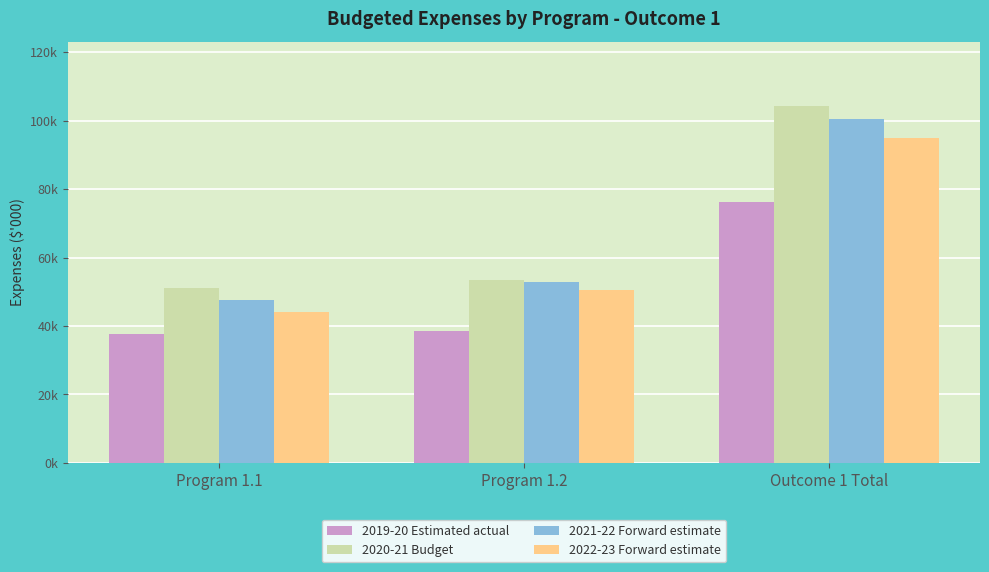

Where is 2022-23 Forward estimate nearest to the value 69523?

Program 1.2